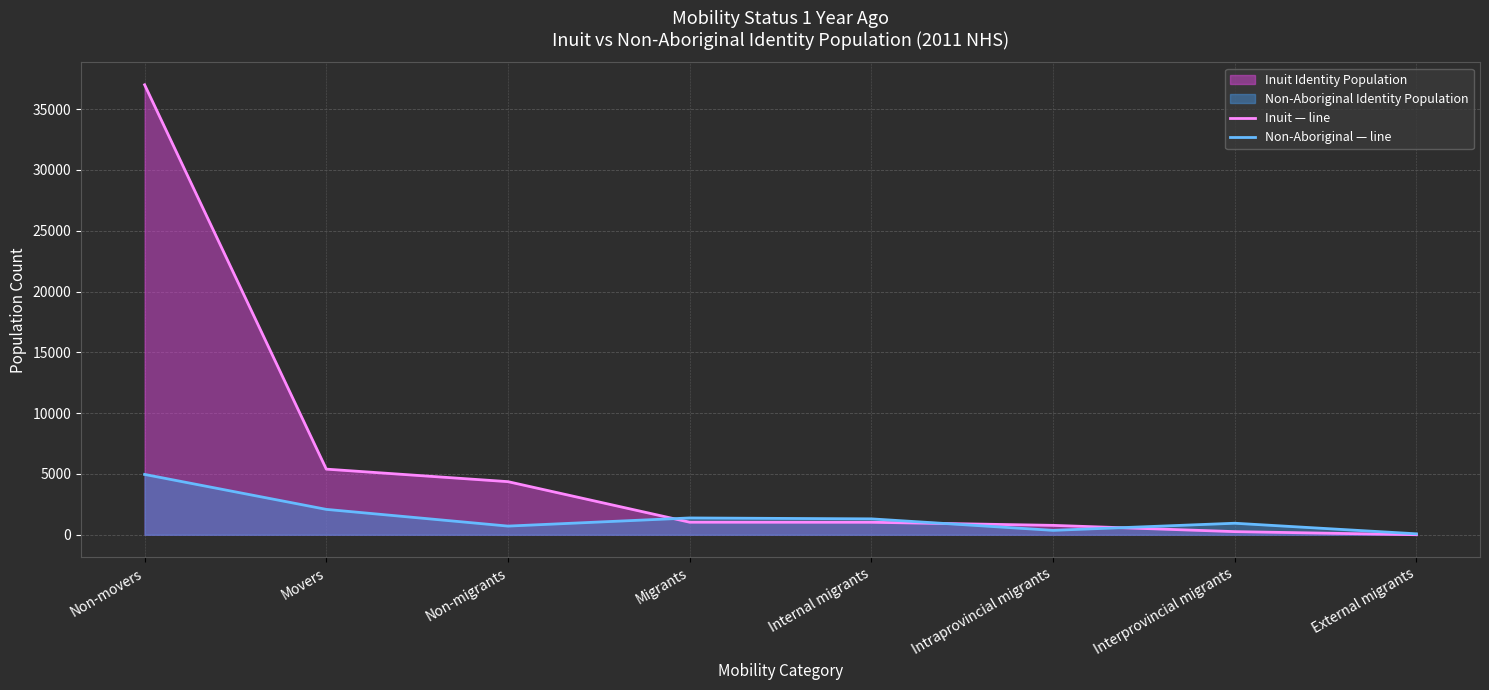

What position from the right is Non-movers?

8